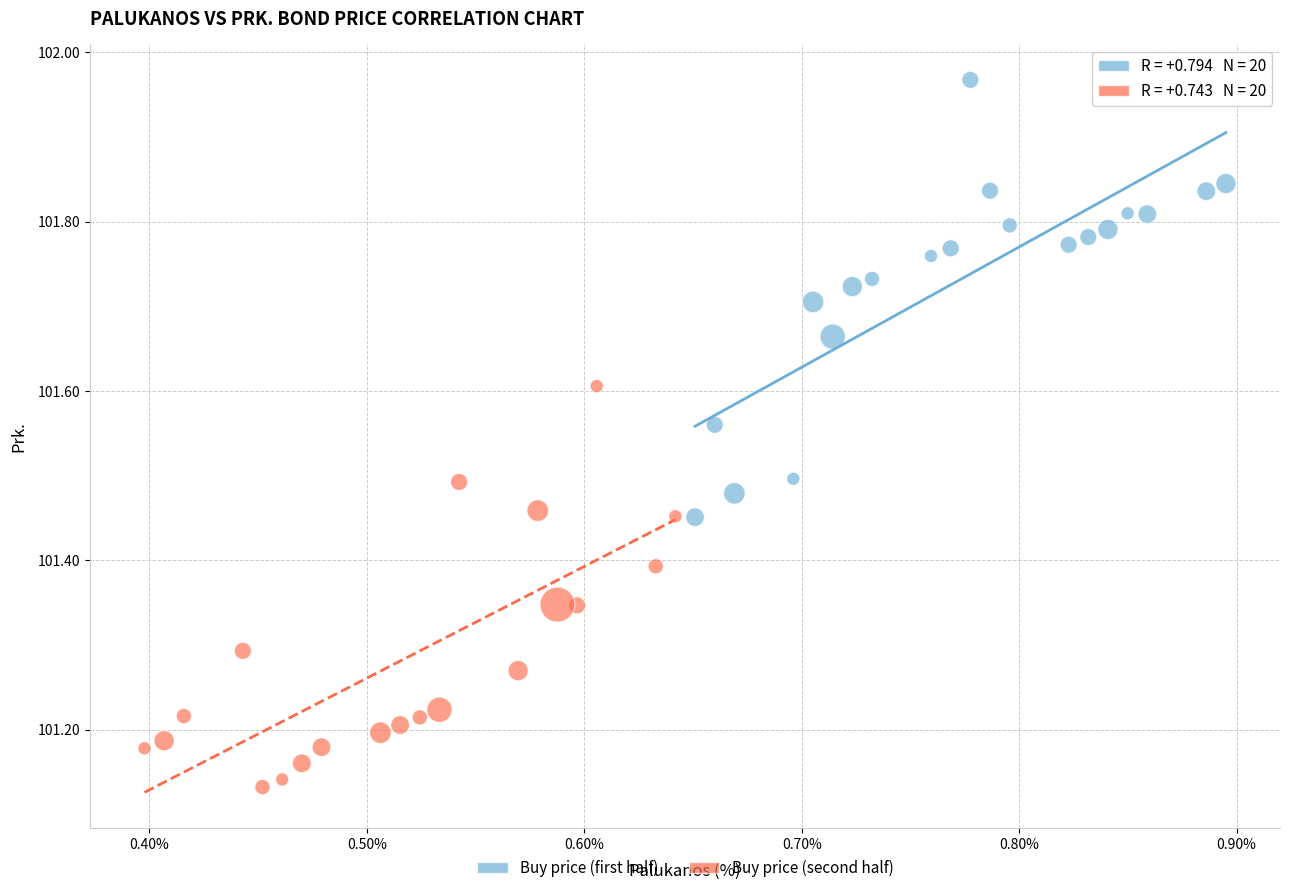

Which series contains the highest Y value?

Buy price (first half)